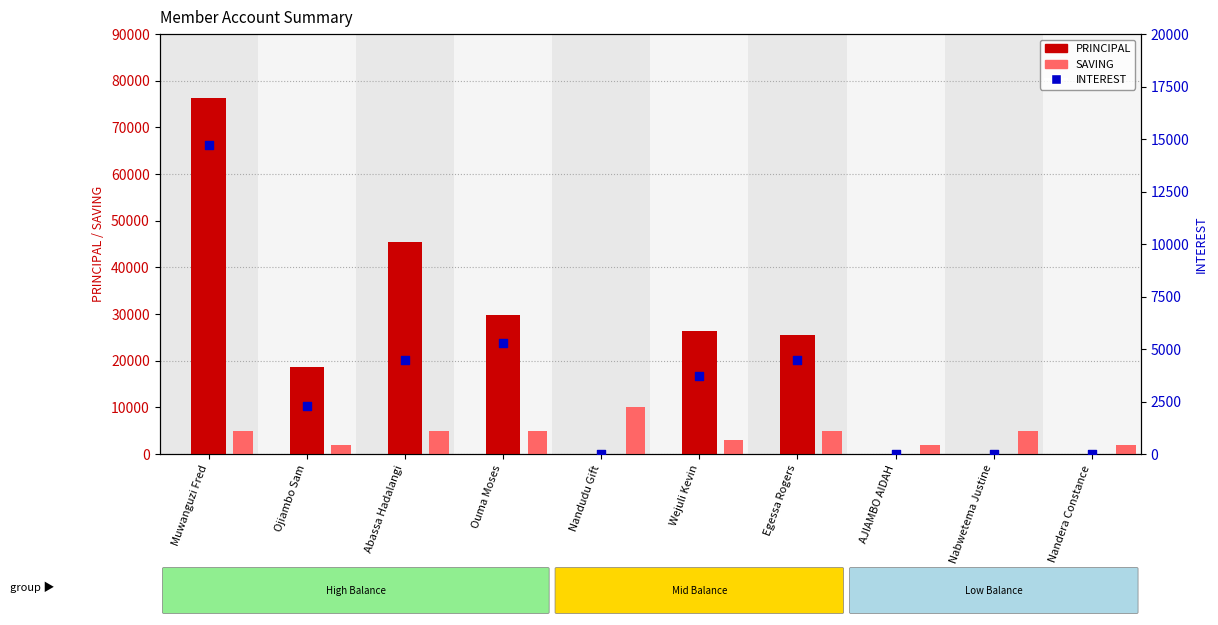

Which series contains the highest Y value?

PRINCIPAL